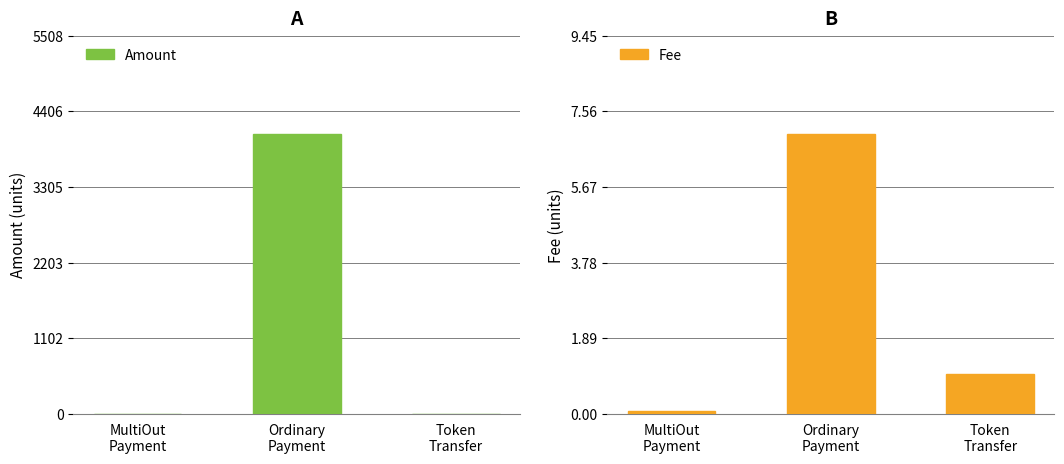

How many bars are there in each group?

2